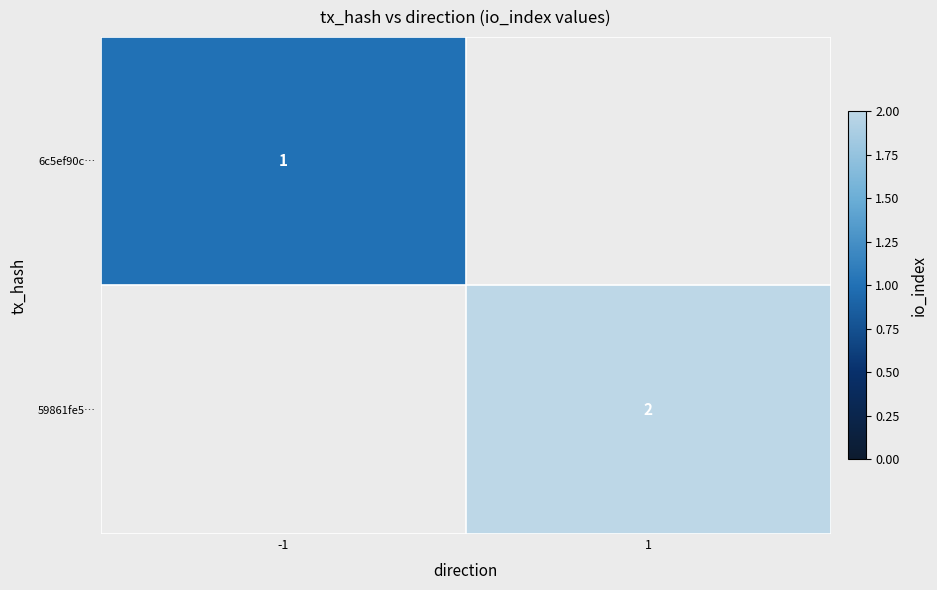

What is the greatest value displayed?

2.0